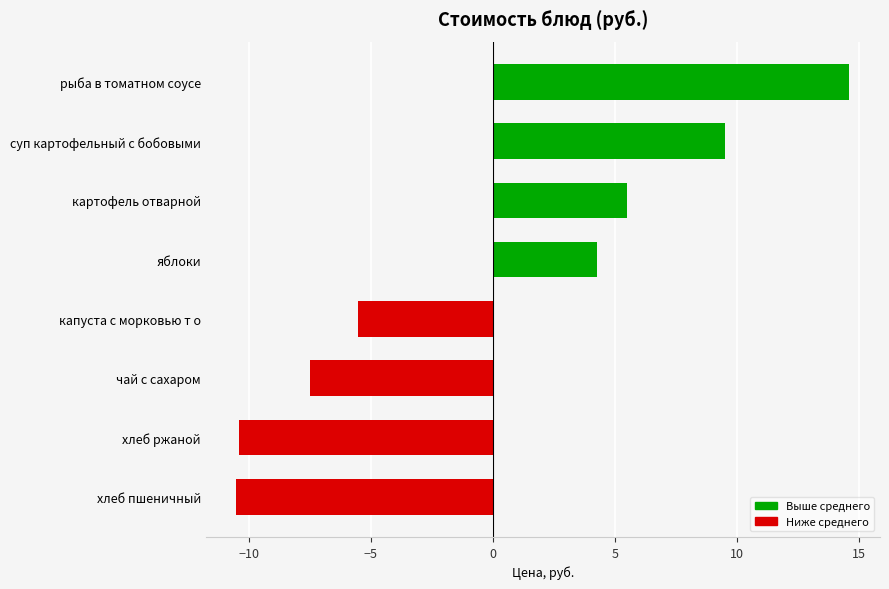

The value at капуста с морковью т о is -1.5. True or false?

False